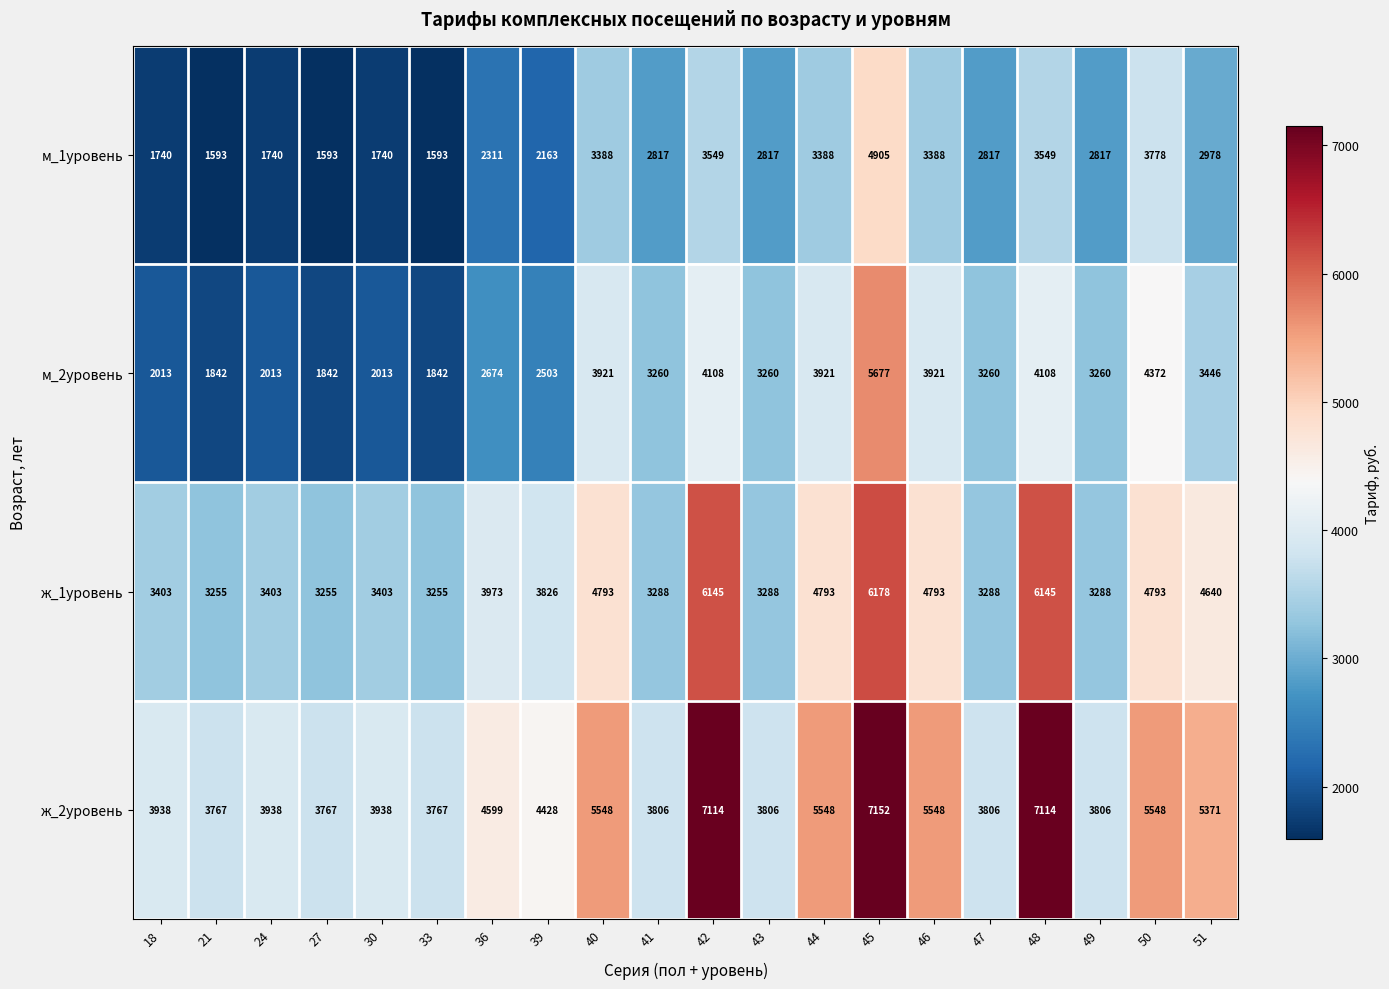

Rank the series at 42 from lowest to highest value.

м_1уровень, м_2уровень, ж_1уровень, ж_2уровень